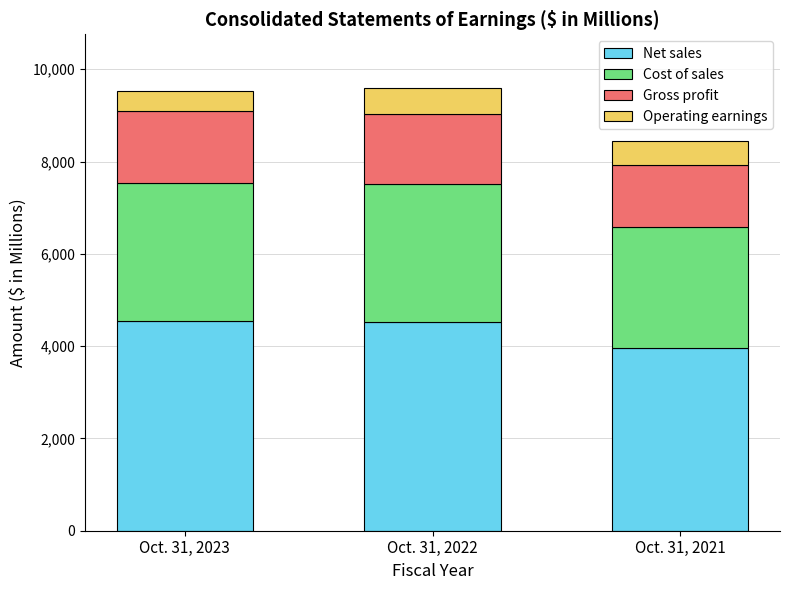

How many bars are there in total?

3